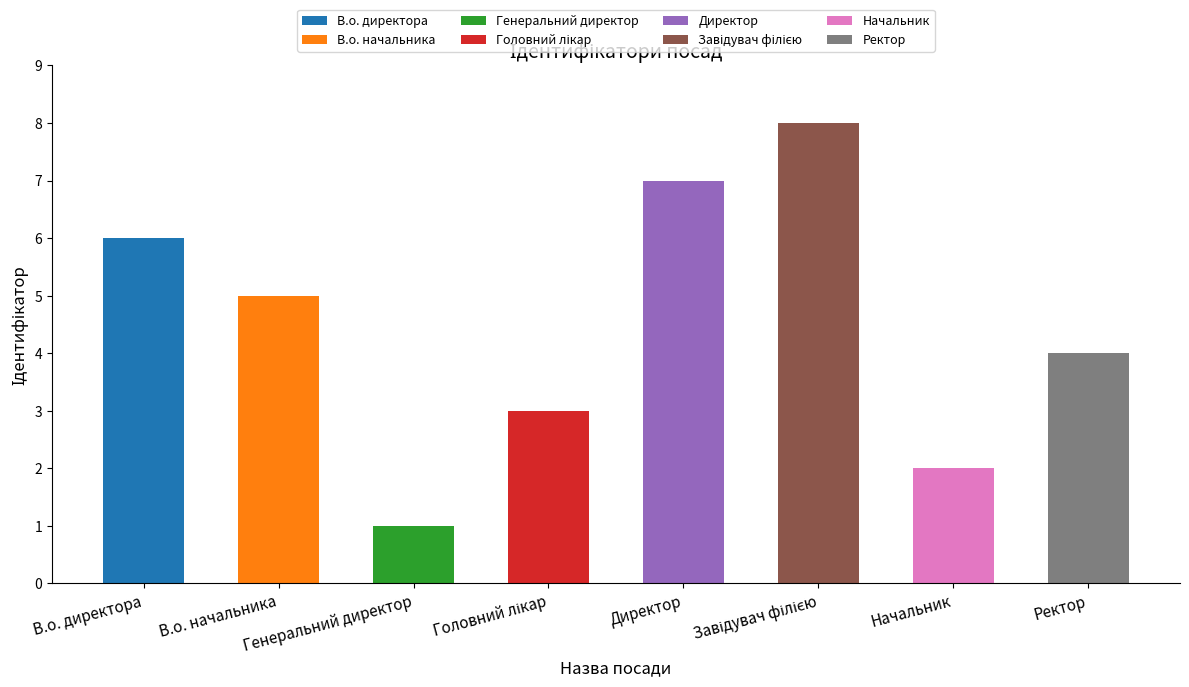

The chart shows a value of 8 at В.о. начальника. True or false?

False